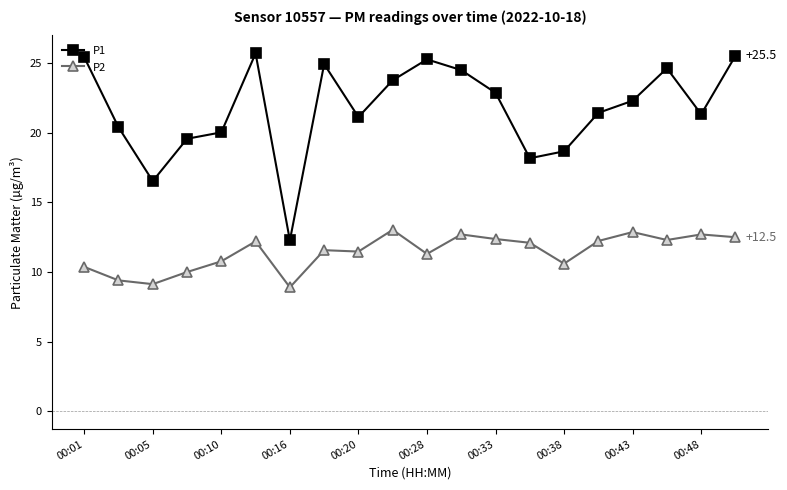

What is the lowest value of the P1 series?

12.3